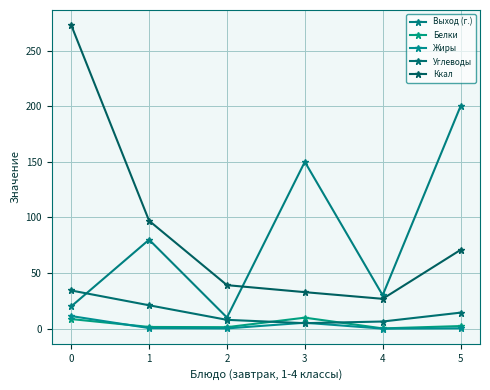

Count the number of categories in the chart.

6